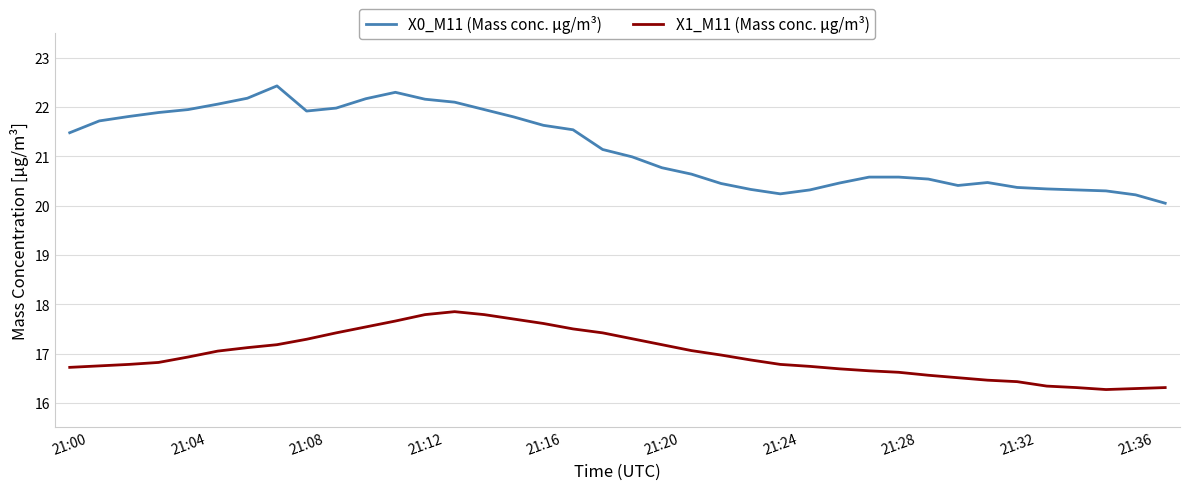

How many lines are shown in the chart?

2